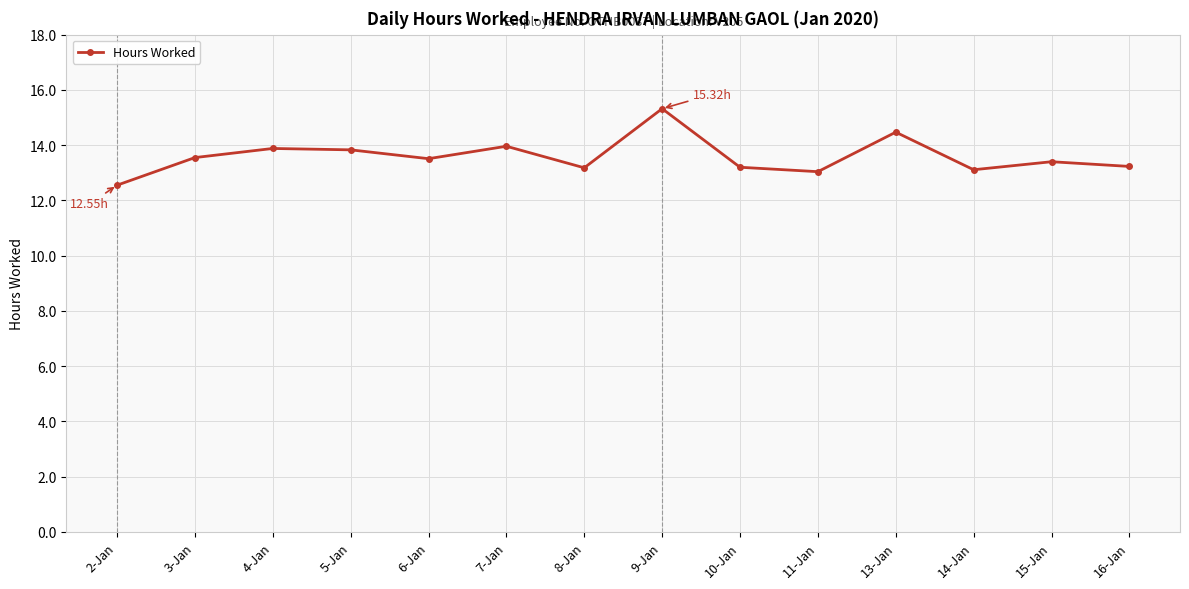

How many distinct data groups are displayed?

1